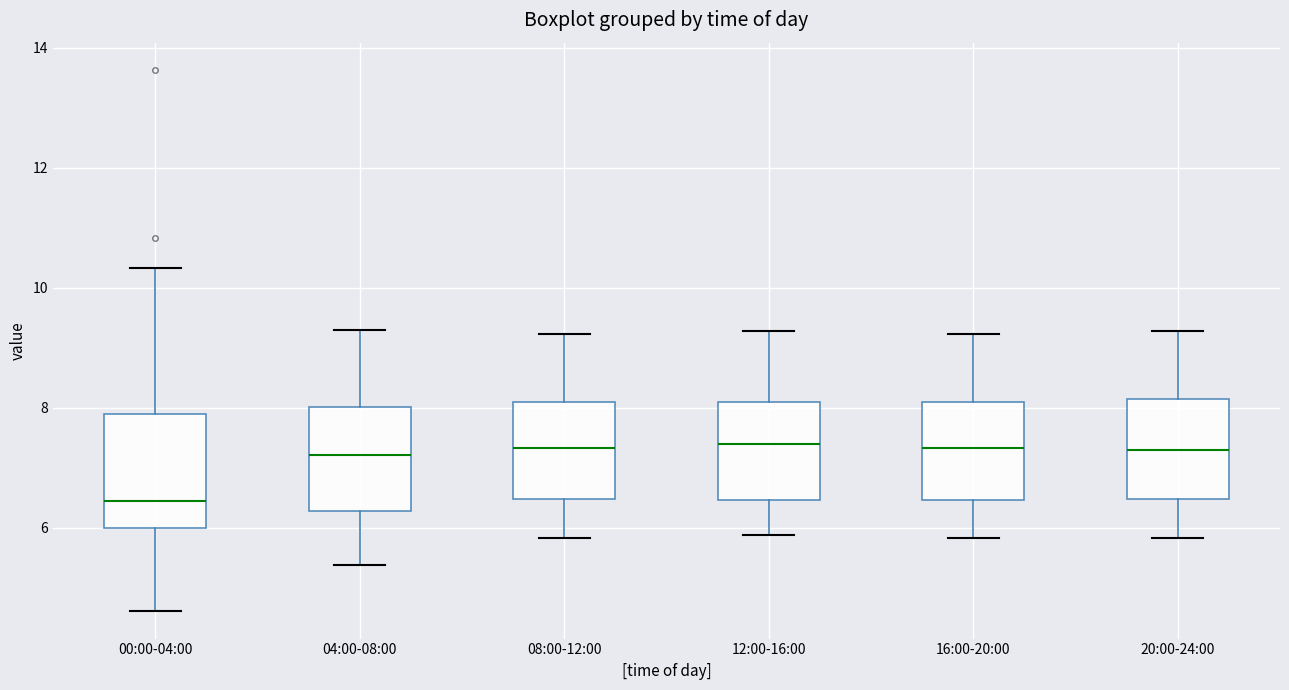

Reading left to right, transcribe this box plot: for each box, give where its median line is, the range the box spans, and where its two whiskers end, as read against the y-axis. The values are not printed on the chart, so give them approximately, as read against the axis.

00:00-04:00: median 6.4, box 6.0 to 8.0, whiskers 4.6 to 10.4
04:00-08:00: median 7.2, box 6.2 to 8.0, whiskers 5.4 to 9.4
08:00-12:00: median 7.4, box 6.4 to 8.0, whiskers 5.8 to 9.2
12:00-16:00: median 7.4, box 6.4 to 8.0, whiskers 5.8 to 9.2
16:00-20:00: median 7.4, box 6.4 to 8.0, whiskers 5.8 to 9.2
20:00-24:00: median 7.4, box 6.4 to 8.2, whiskers 5.8 to 9.2